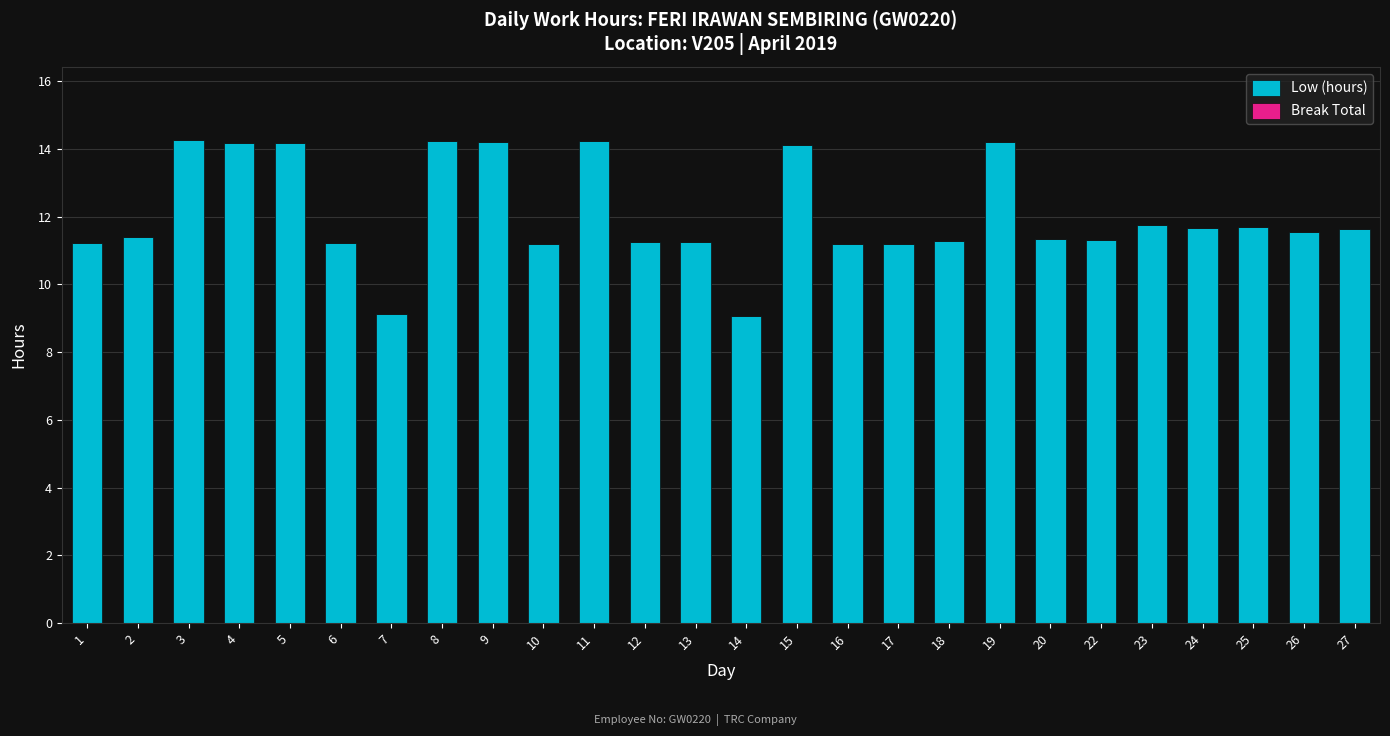

What is the average value?

12.1